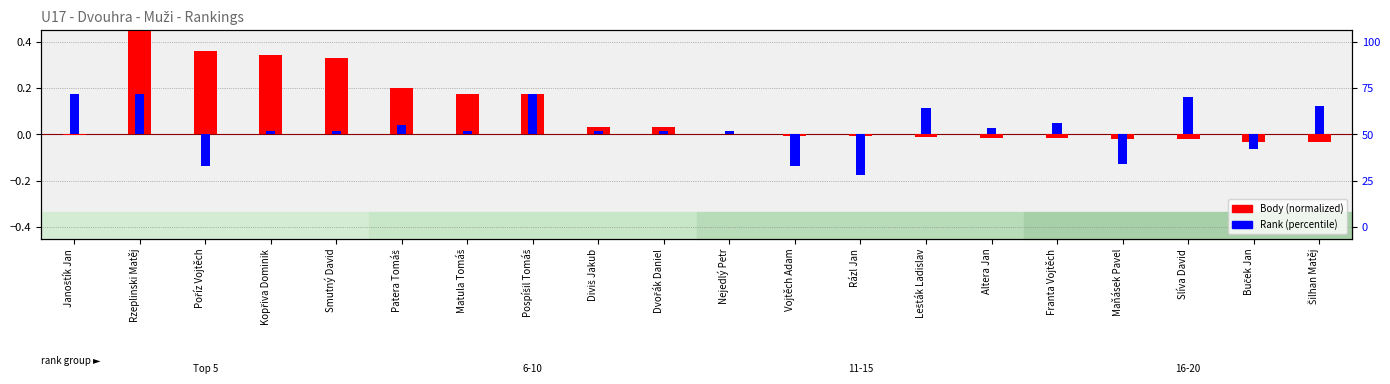

What is the difference between the maximum and minimum values in the Body (normalized) series?

0.5